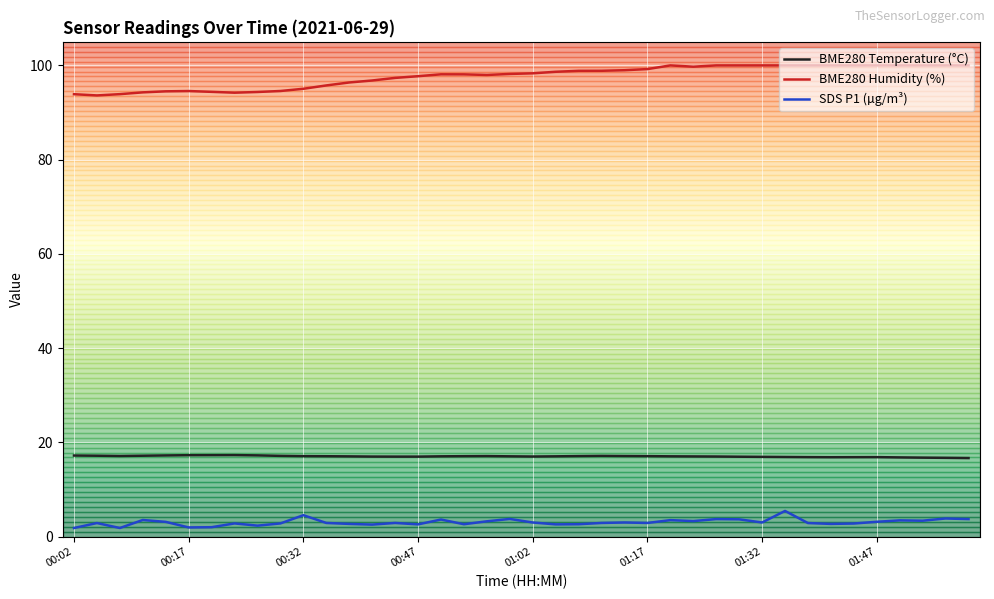

What are all the series names shown in the legend?

BME280 Temperature (°C), BME280 Humidity (%), SDS P1 (µg/m³)